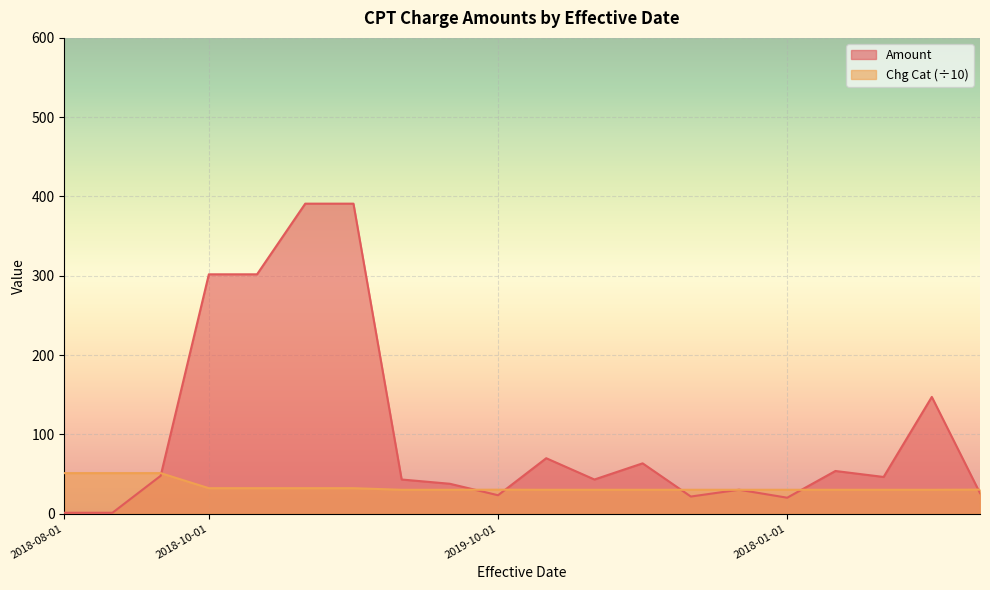

Which series has the largest range (max minus min)?

Amount